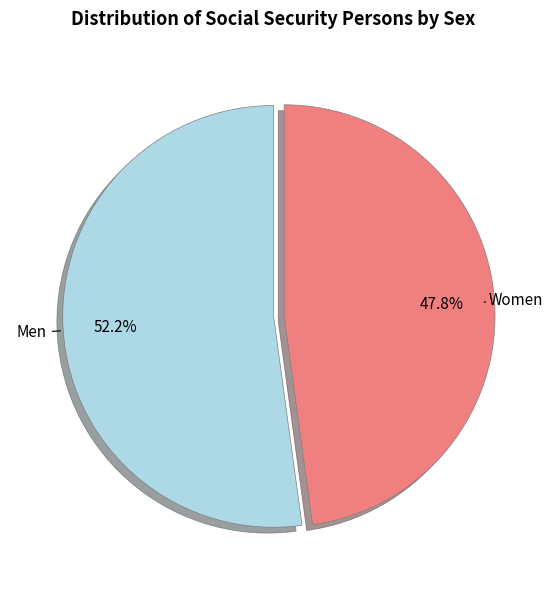

Is there a majority slice in this chart?

Yes